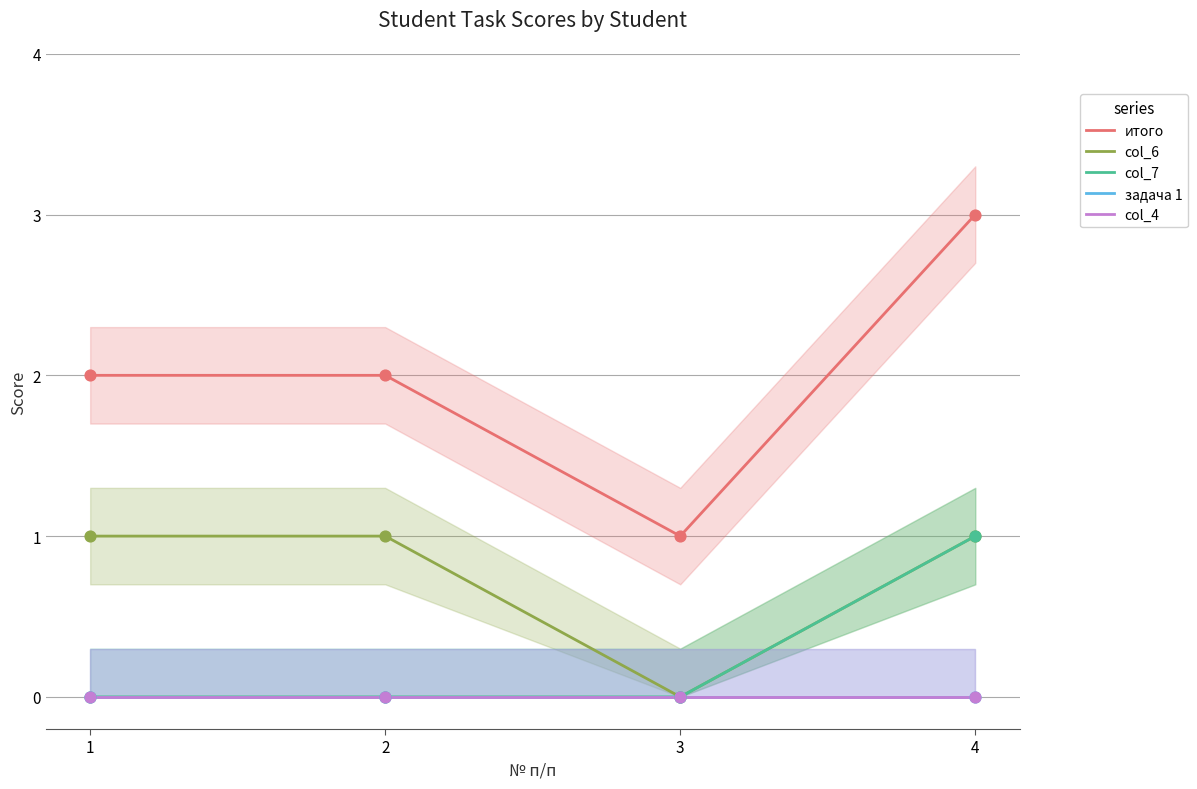

Which series has the largest total across all categories?

итого